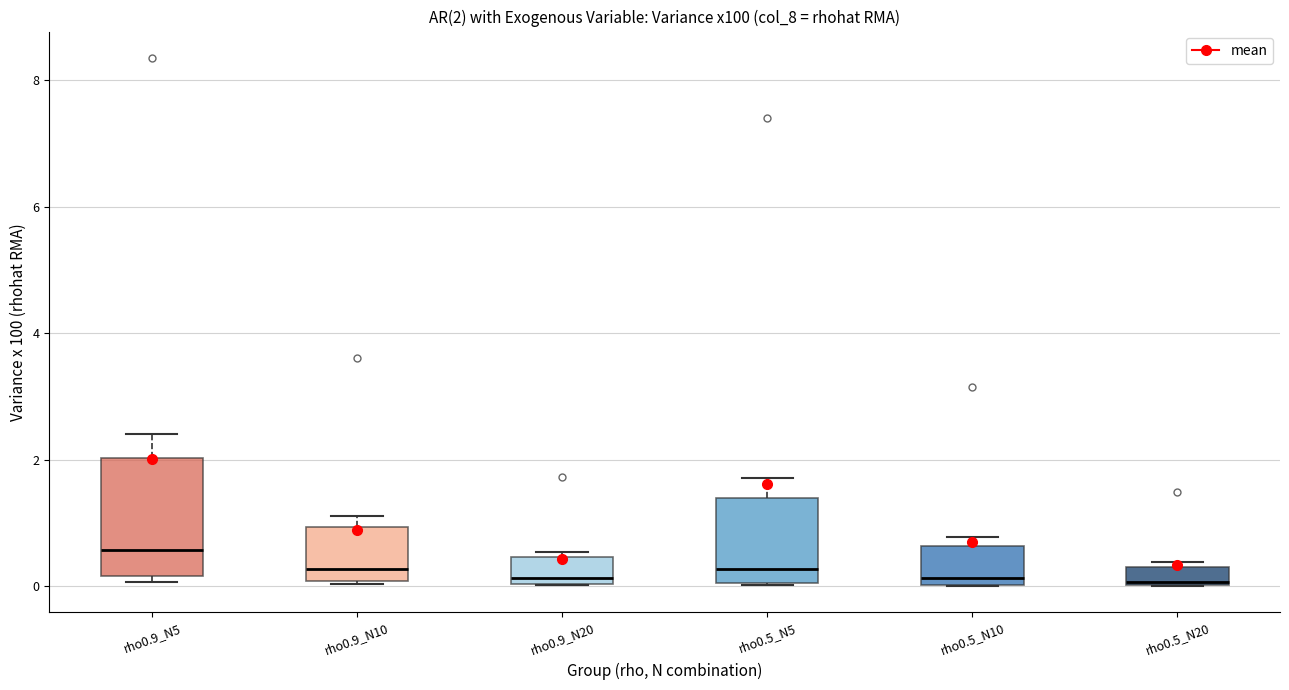

Which box has the highest median line?

rho0.9_N5